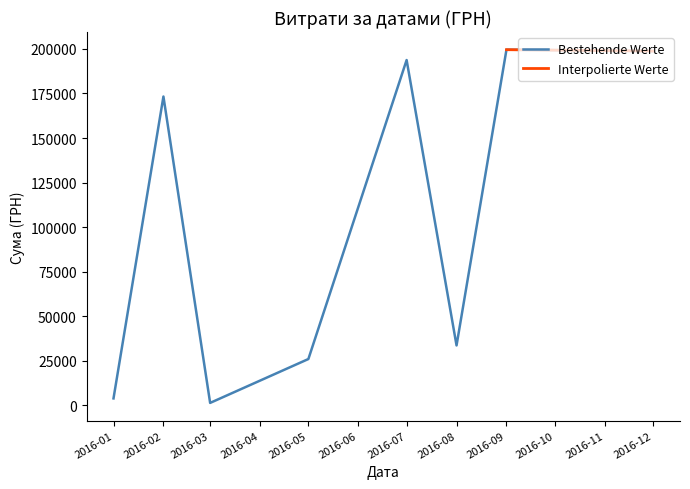

True or false: the data has more than 0 interior local peaks.

True